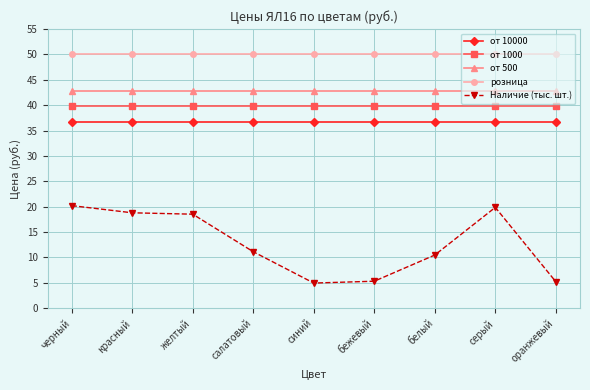

Rank the series at красный from lowest to highest value.

Наличие (тыс. шт.), от 10000, от 1000, от 500, розница